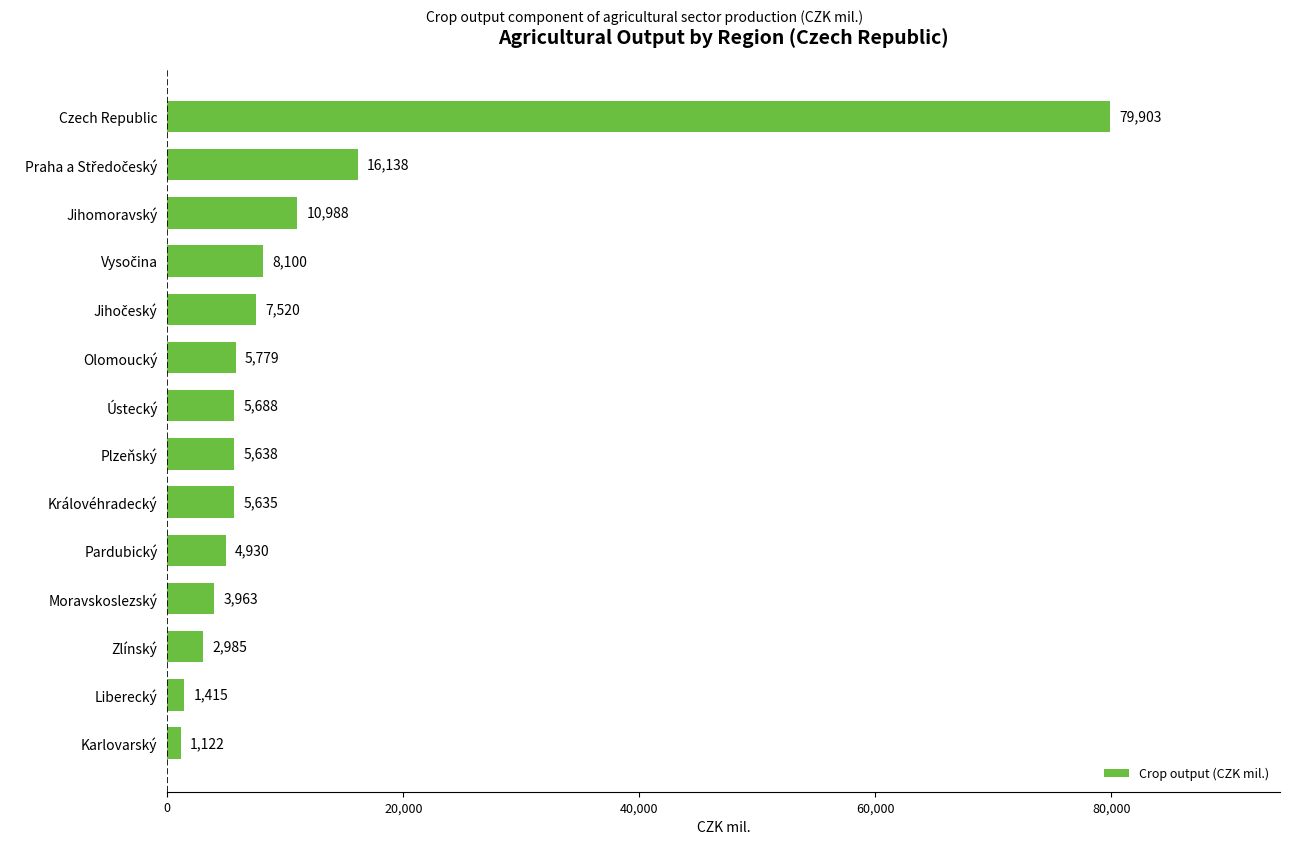

Is it true that the value at Ústecký is 5688.3?

True